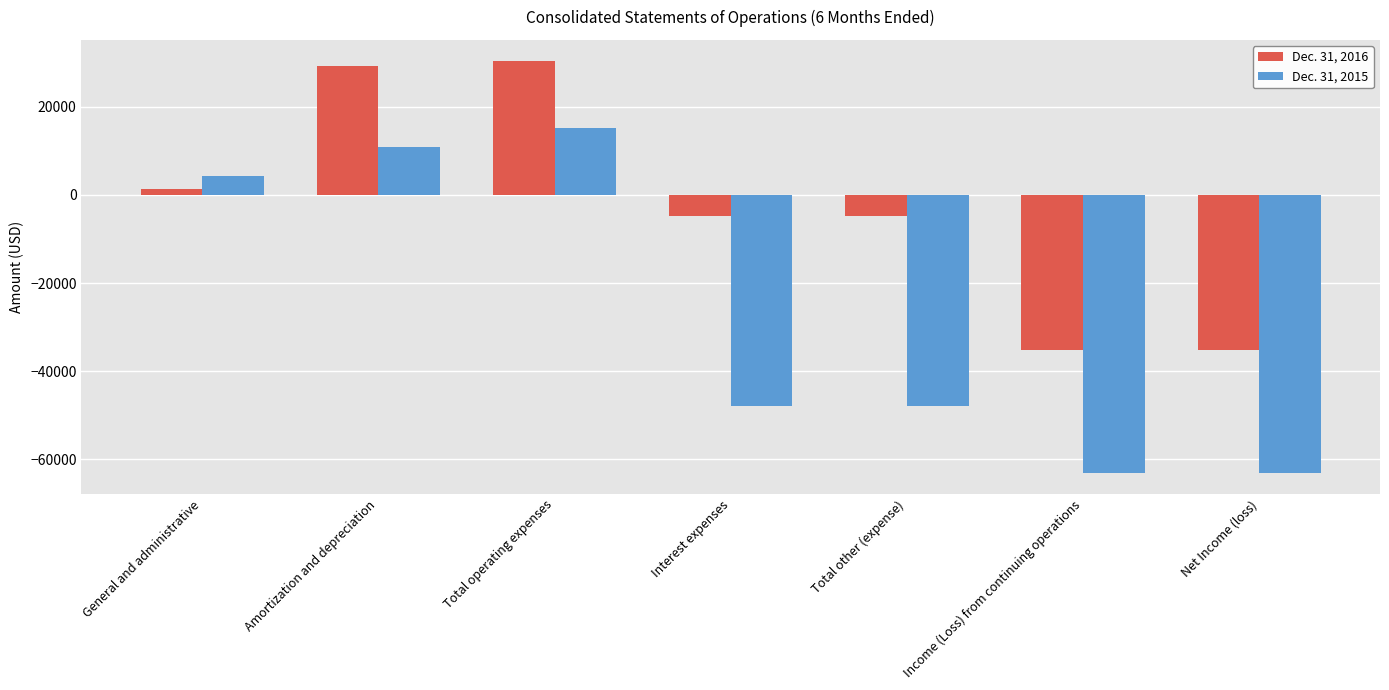

At which label does Dec. 31, 2015 first exceed -47958?

General and administrative